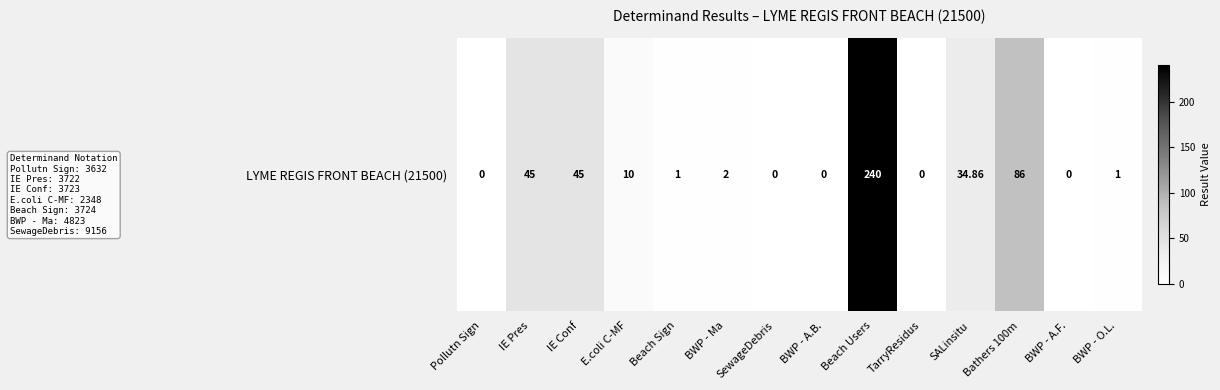

Which category has the highest value across all series?

Beach Users